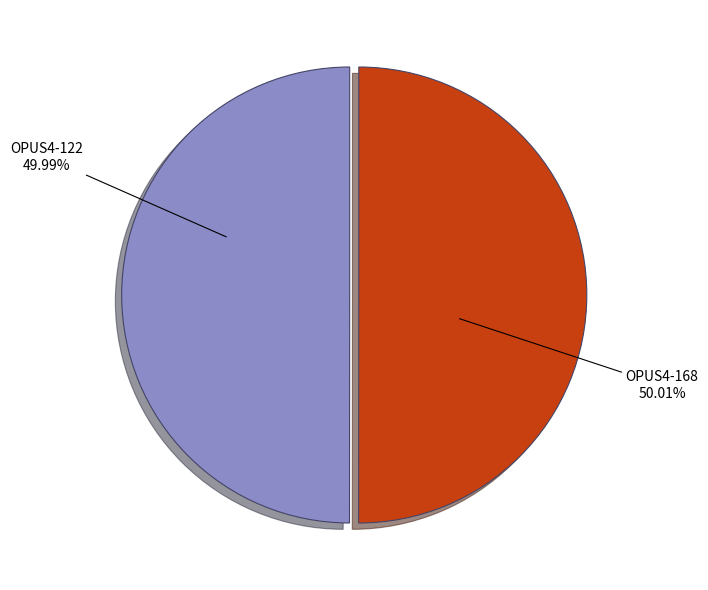

Does any single category account for the majority?

Yes